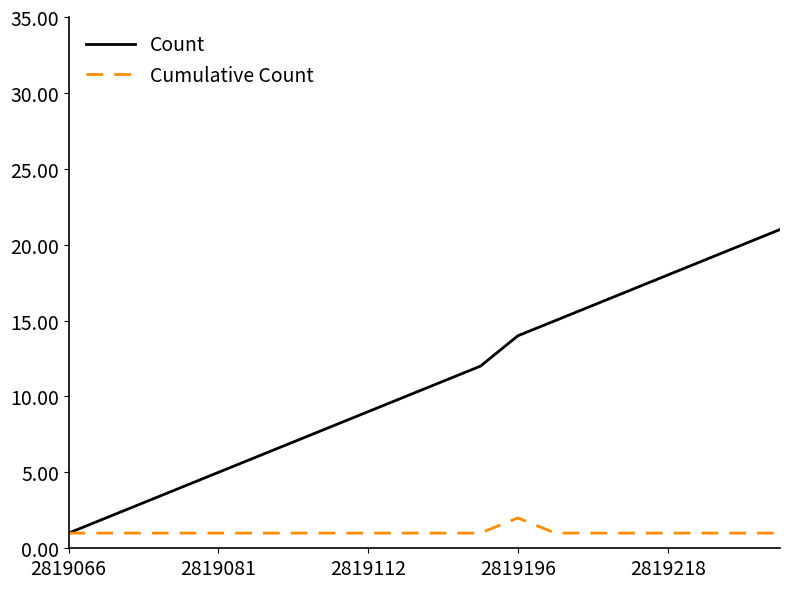

What is the minimum value for Count?

1